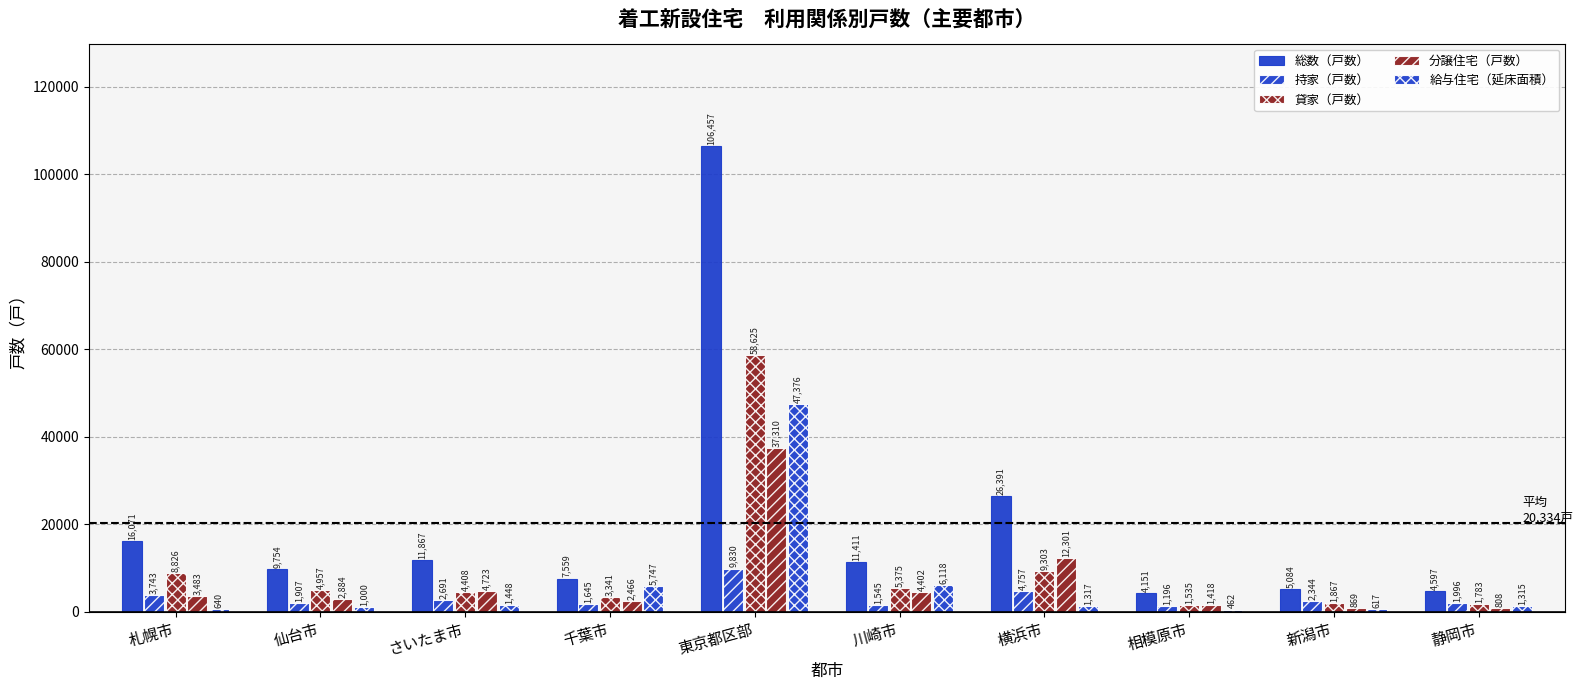

What is the lowest value of the 総数（戸数） series?

4151